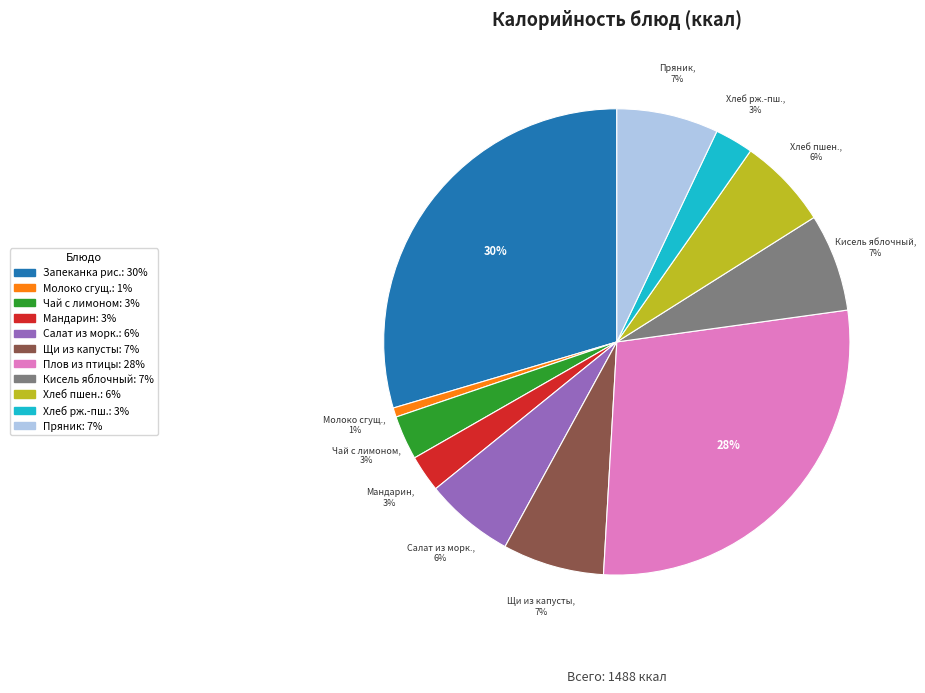

To the nearest percent, what is the difference between the largest and smallest slice percentages?

29%